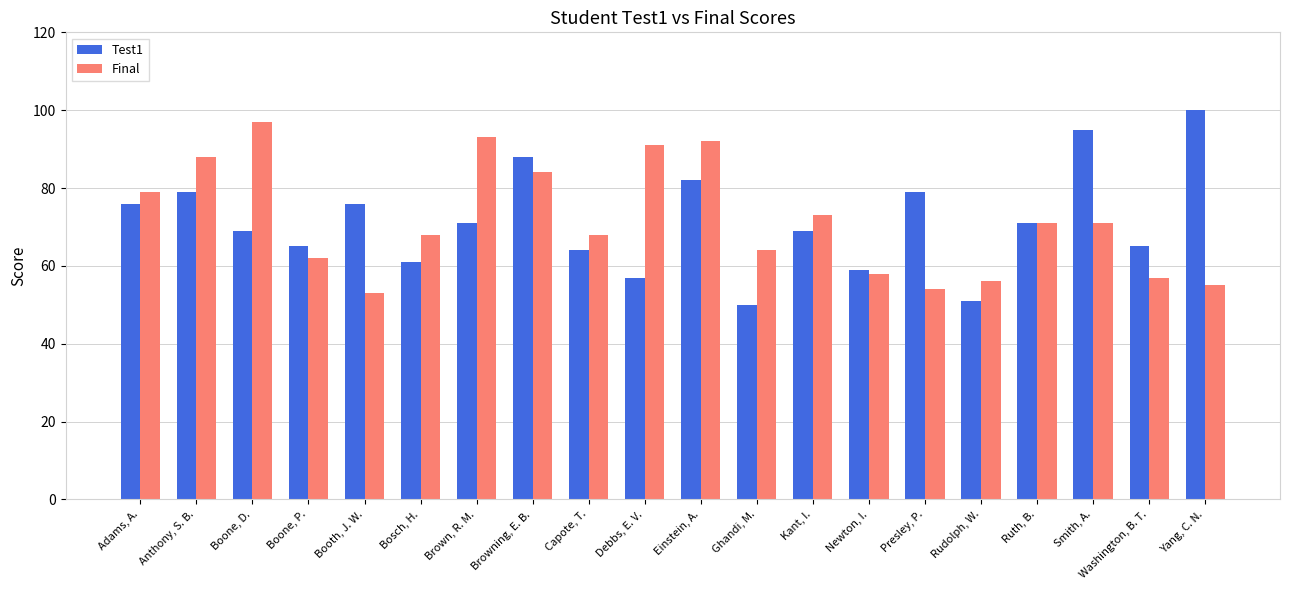

How many groups of bars are there?

20